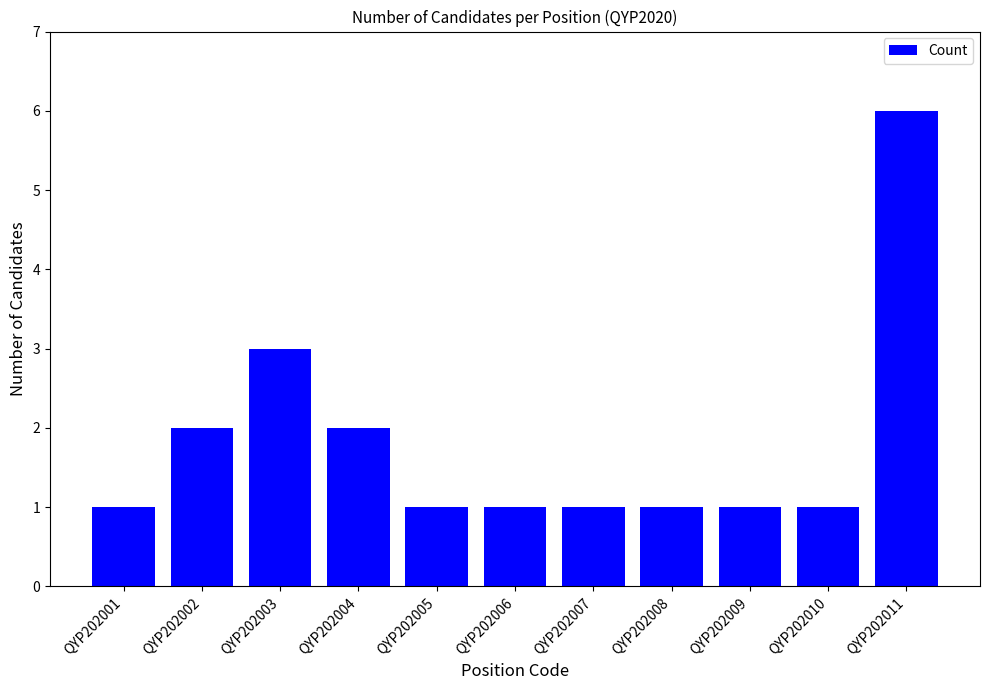

What is the greatest value displayed?

6